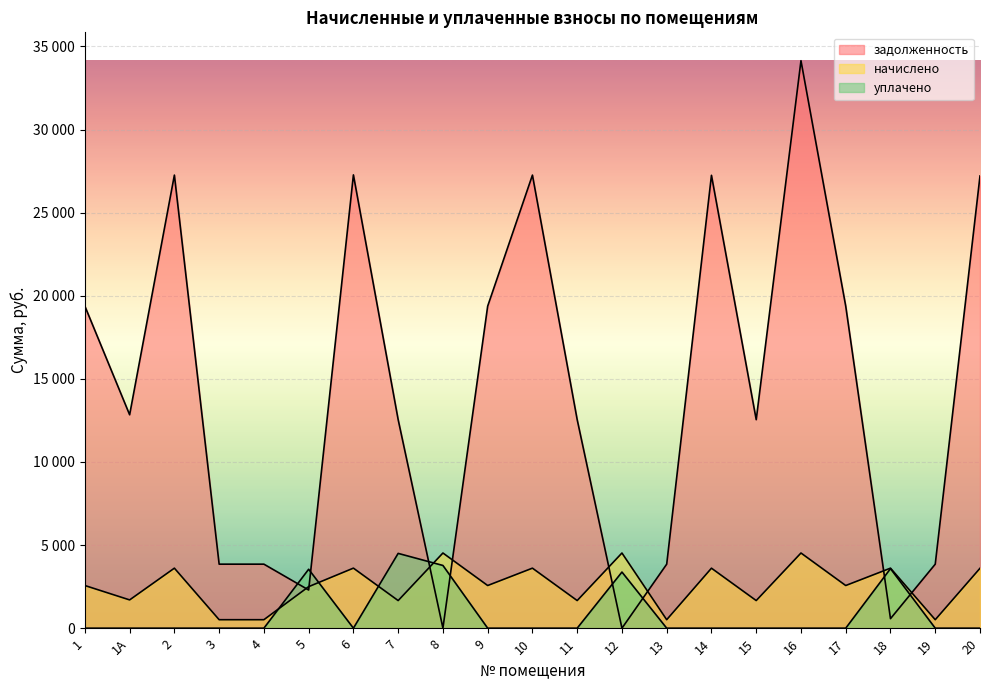

How many lines are shown in the chart?

3